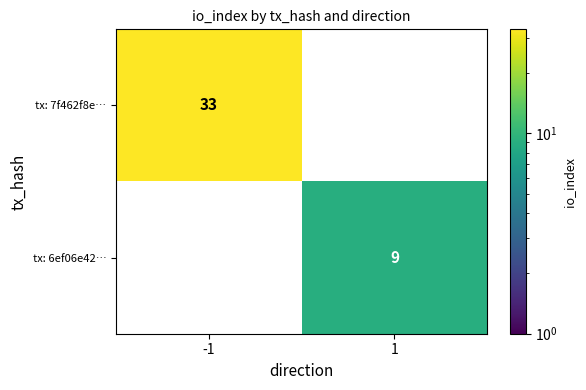

What is the difference between the highest and lowest values at 1?

9